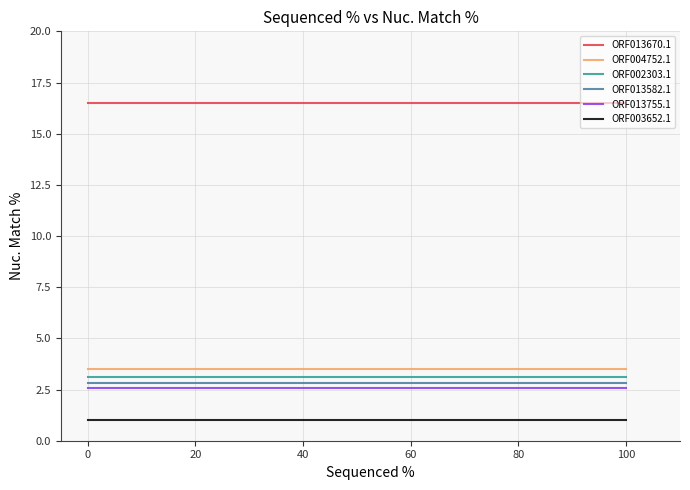

Which series changed the most between 0 and 100?

ORF013670.1